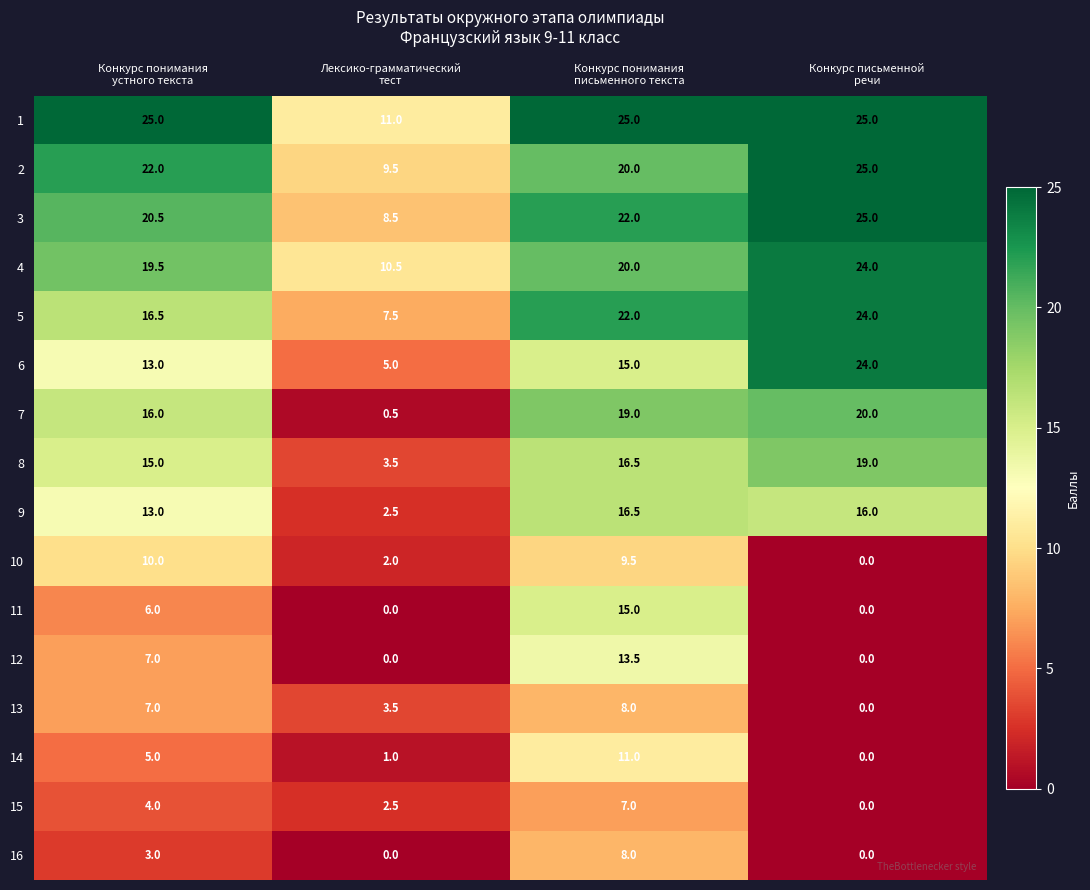

Count the number of categories in the chart.

4